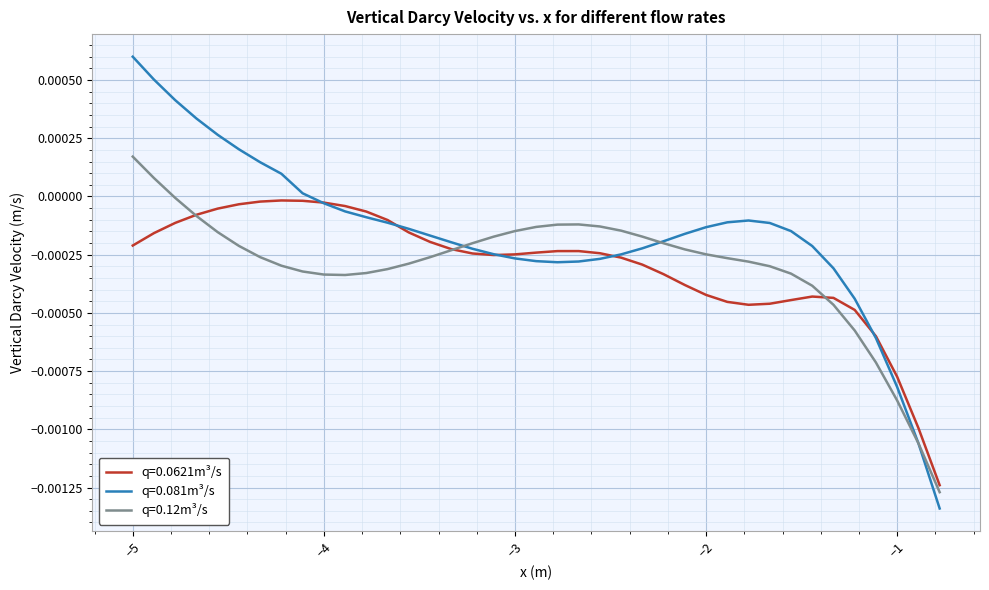

Rank the series by their maximum value, from lowest to highest.

q=0.0621m³/s, q=0.12m³/s, q=0.081m³/s